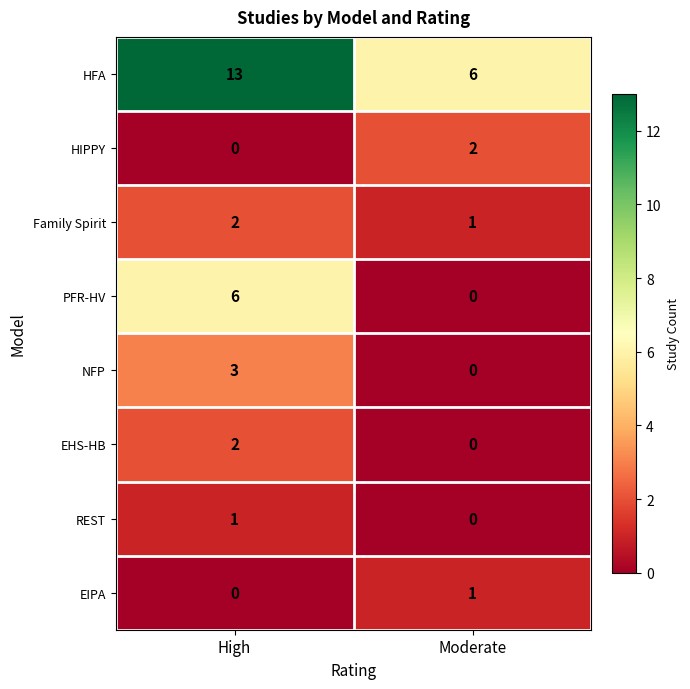

How many data points in EIPA are less than 1?

1